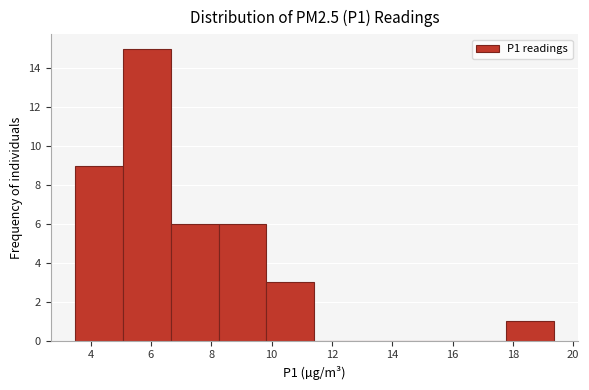

Reading left to right, transcribe this chart: for each bar, give the range it covers on the x-axis and its height. Neither the bar edges nor the heights are printed on the chart, so give them approximately, as read against the axes.

3.4 to 5.0: 9
5.0 to 6.6: 15
6.6 to 8.2: 6
8.2 to 9.8: 6
9.8 to 11.4: 3
11.4 to 13.0: 0
13.0 to 14.6: 0
14.6 to 16.2: 0
16.2 to 17.8: 0
17.8 to 19.4: 1